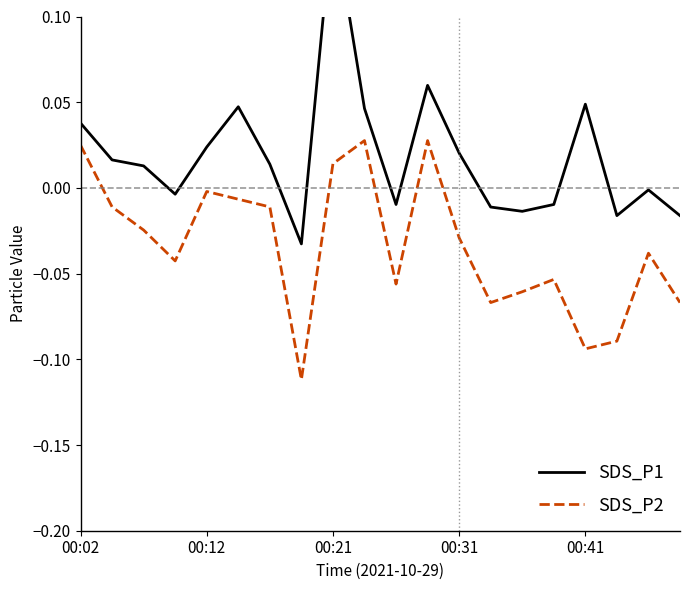

What is the spread (max minus min) of values at 17?

0.1